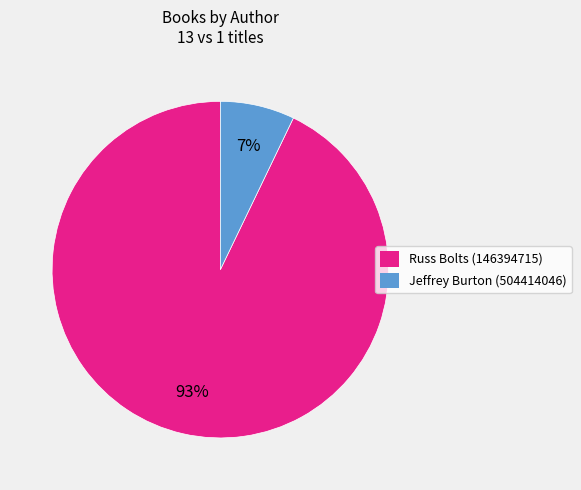

Do Jeffrey Burton (504414046) and Russ Bolts (146394715) together represent more than half of the pie?

Yes